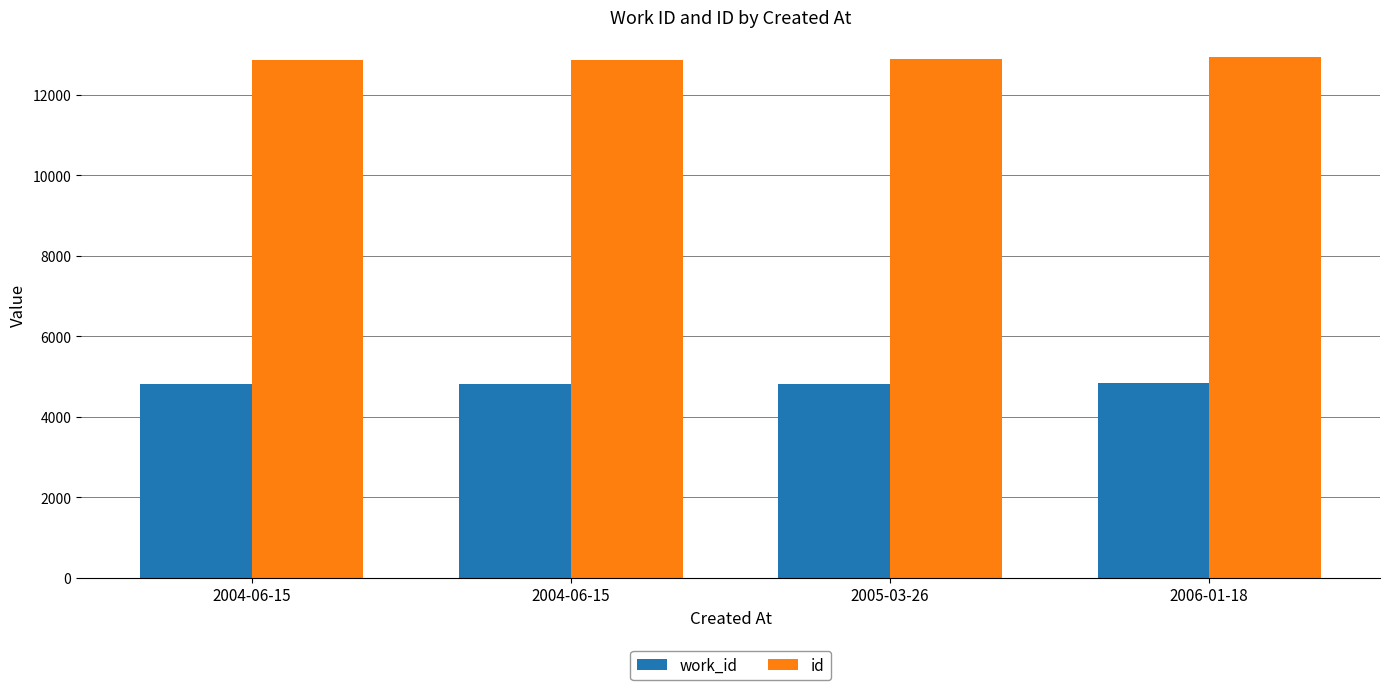

What is the difference between the work_id values at 2004-06-15 and 2006-01-18?

33